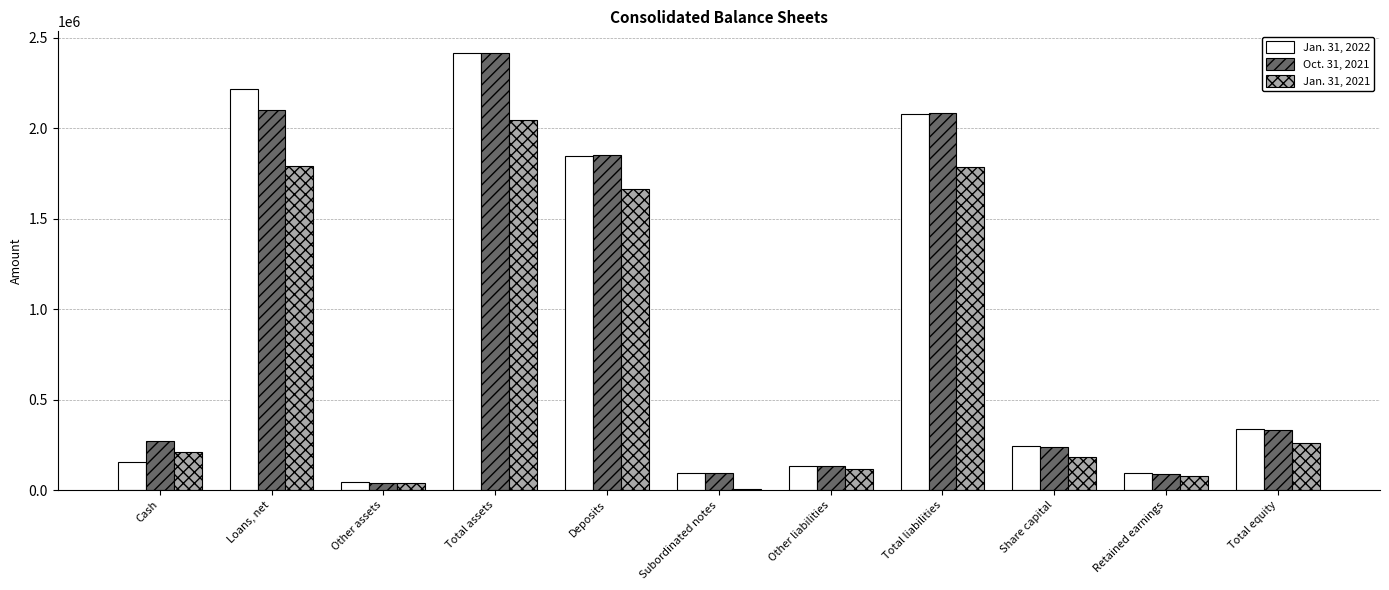

What is the maximum value shown in the chart?

2415346